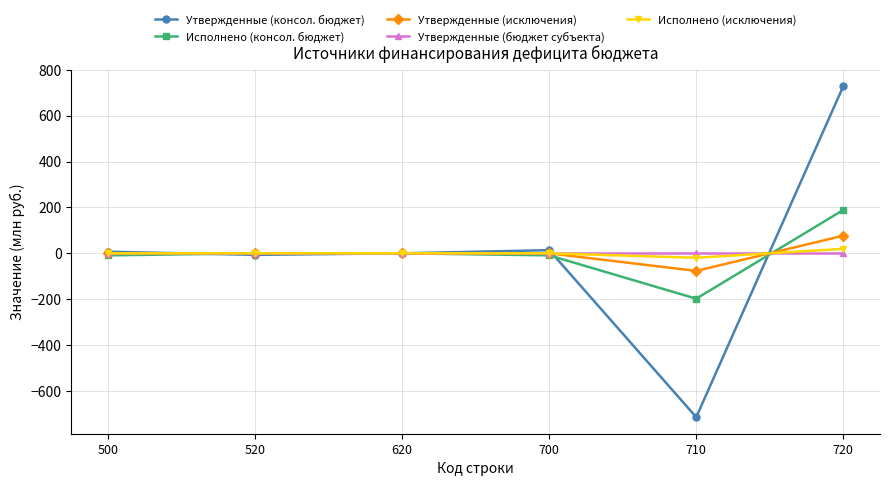

At which label does Утвержденные (исключения) reach its minimum?

710